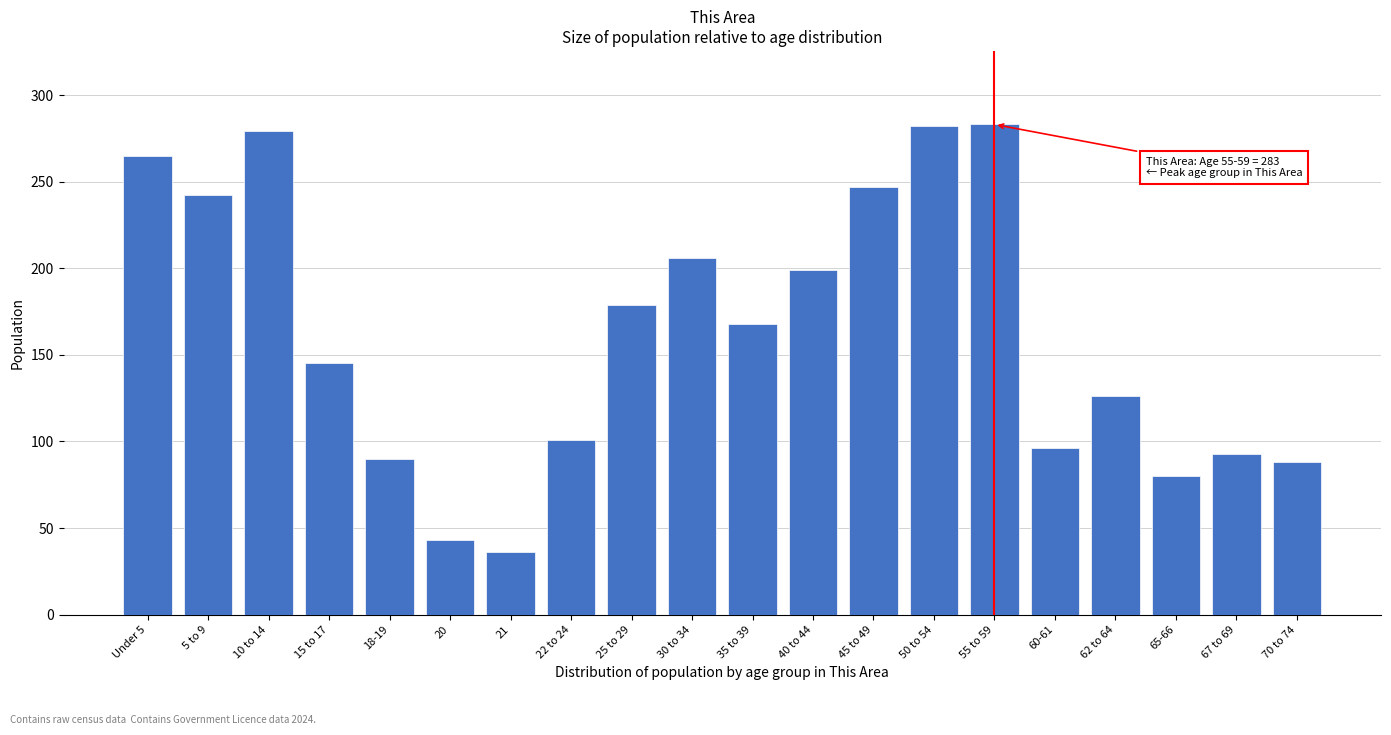

Approximately how many times larger is the value at 20 compared to 62 to 64?

0.3